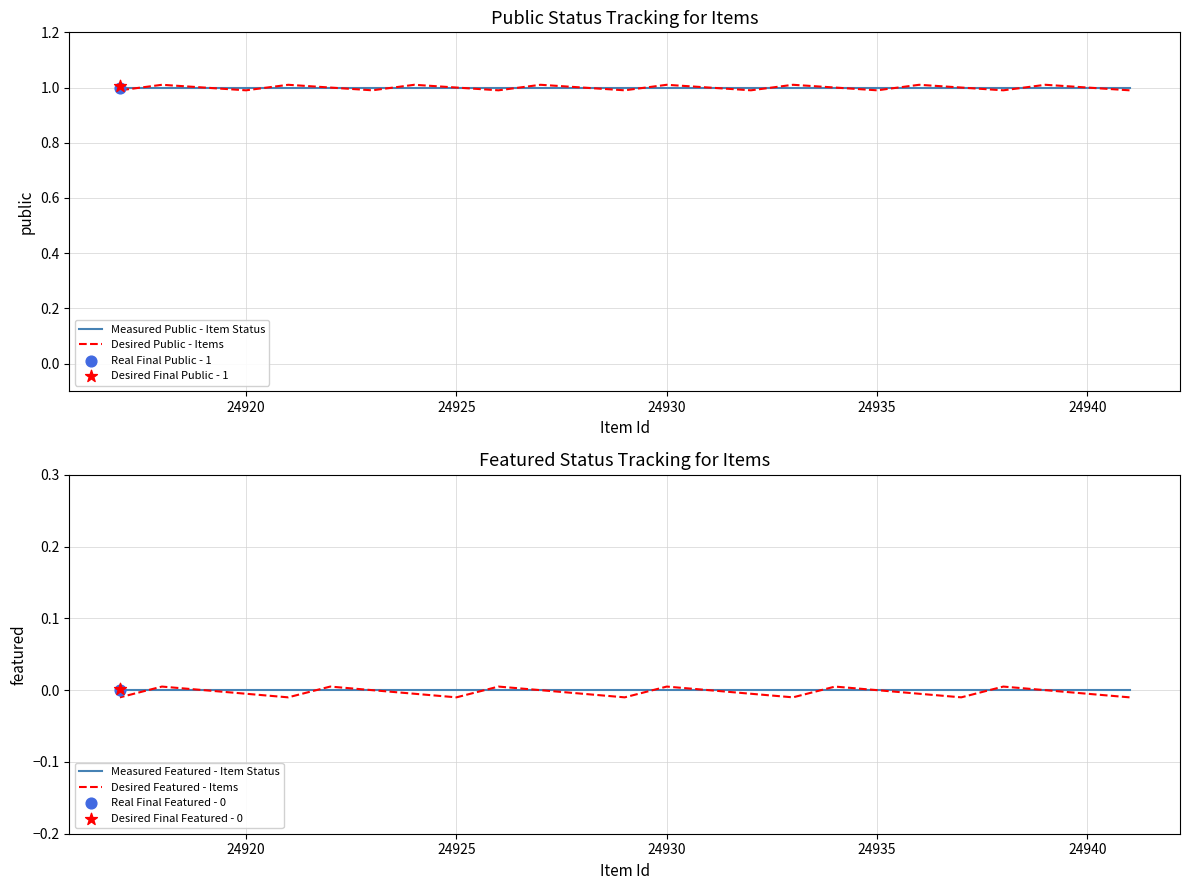

Is the value of Measured Public - Item Status at 24940 greater than the value of Desired Public - Items at 22?

No